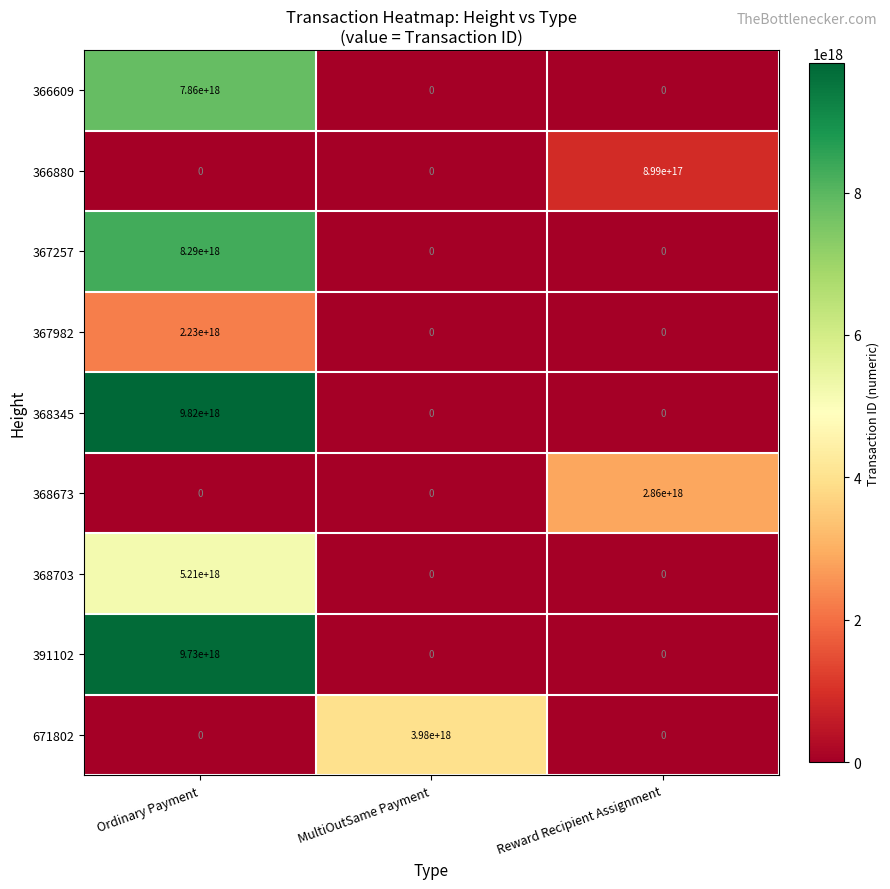

How many 368673 values are between 0 and 2860000000000000000?

3